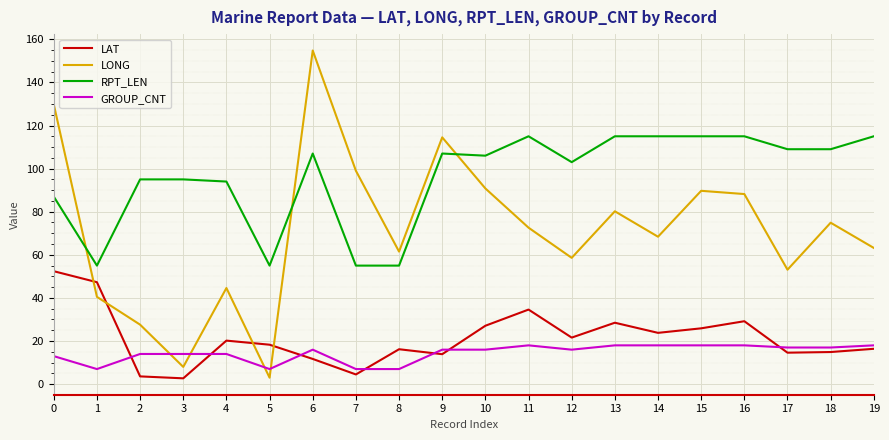

Is this an area chart (filled region under the line)?

No